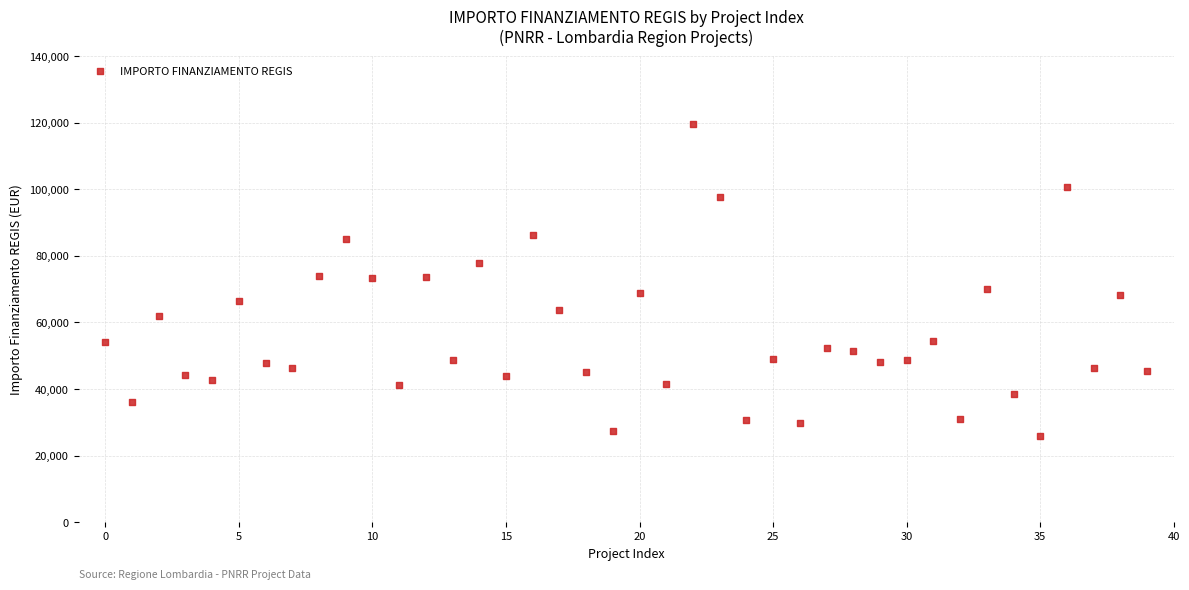

What is the range of Y values (max minus min)?

93941.0